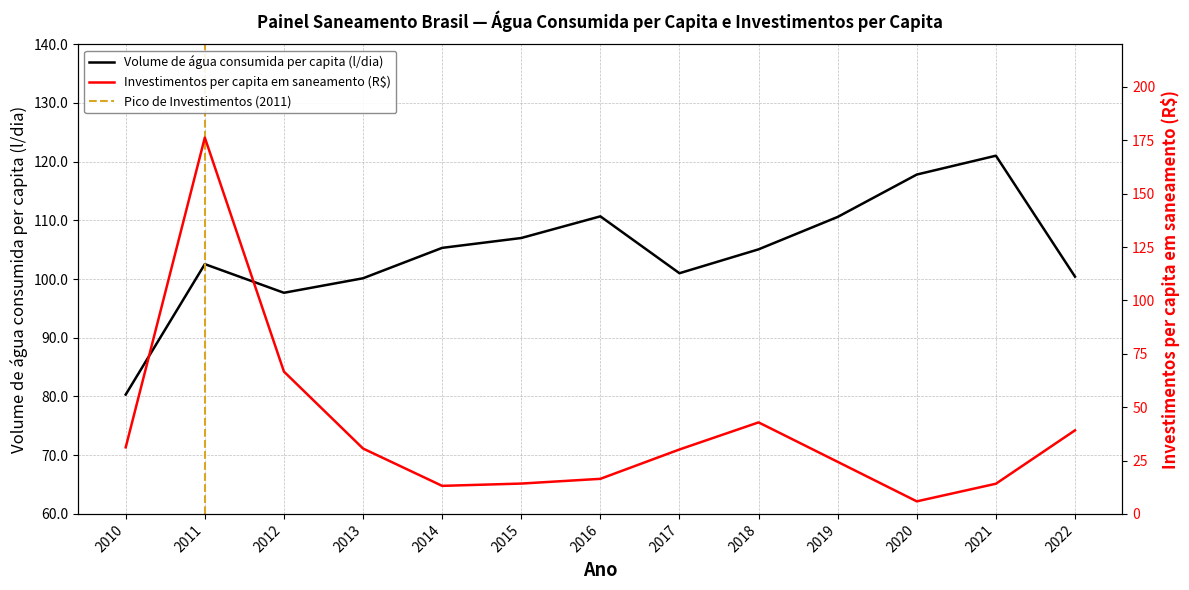

What is the difference between the maximum and minimum values in the Volume de água consumida per capita (li/dia) series?

40.7